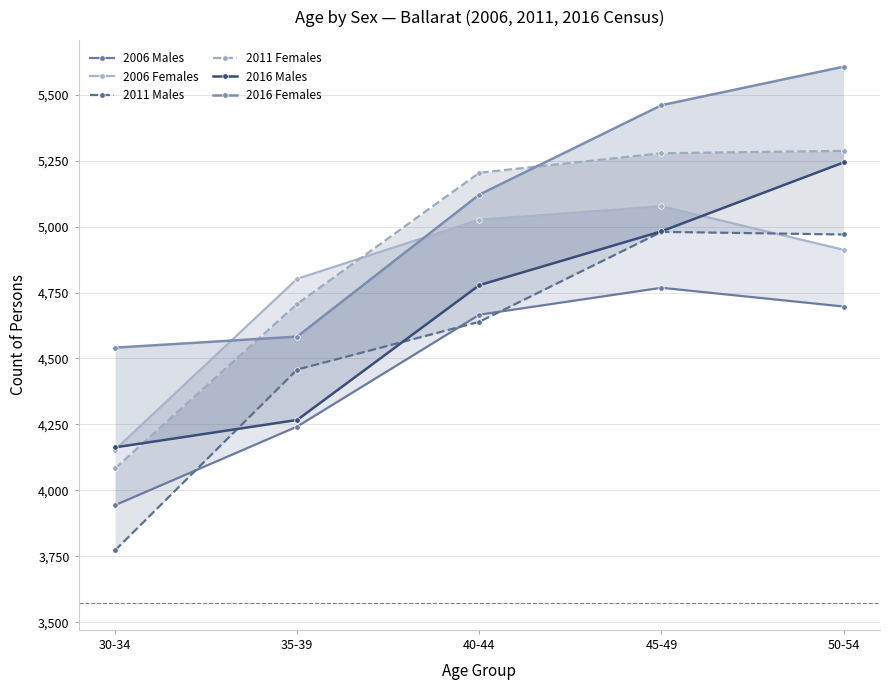

At which label does 2011 Males reach its minimum?

30-34